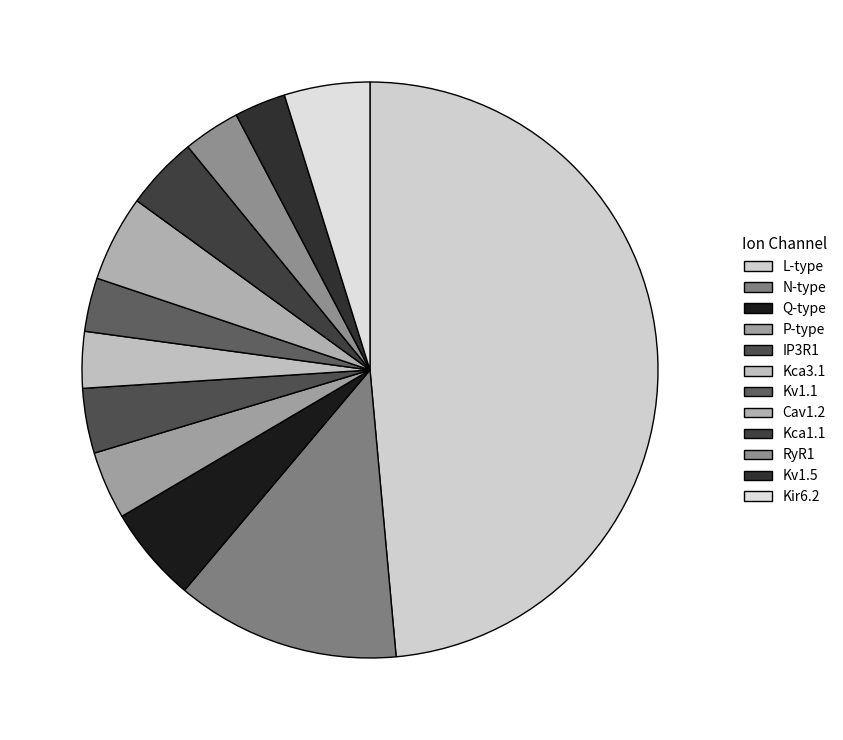

To the nearest percent, what is the difference between the Q-type and IP3R1 slice percentages?

2%